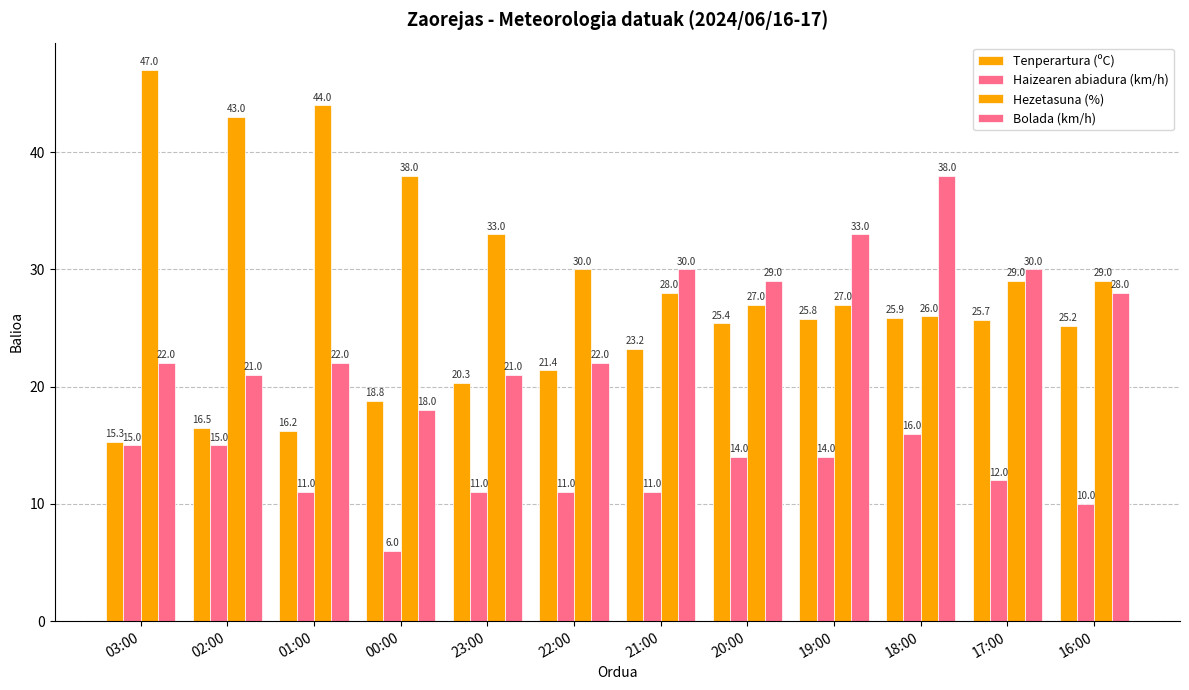

Reading left to right, transcribe all the data shown in this chart.

Tenperartura (ºC): 03:00=15.3	02:00=16.5	01:00=16.2	00:00=18.8	23:00=20.3	22:00=21.4	21:00=23.2	20:00=25.4	19:00=25.8	18:00=25.9	17:00=25.7	16:00=25.2
Haizearen abiadura (km/h): 03:00=15.0	02:00=15.0	01:00=11.0	00:00=6.0	23:00=11.0	22:00=11.0	21:00=11.0	20:00=14.0	19:00=14.0	18:00=16.0	17:00=12.0	16:00=10.0
Hezetasuna (%): 03:00=47.0	02:00=43.0	01:00=44.0	00:00=38.0	23:00=33.0	22:00=30.0	21:00=28.0	20:00=27.0	19:00=27.0	18:00=26.0	17:00=29.0	16:00=29.0
Bolada (km/h): 03:00=22.0	02:00=21.0	01:00=22.0	00:00=18.0	23:00=21.0	22:00=22.0	21:00=30.0	20:00=29.0	19:00=33.0	18:00=38.0	17:00=30.0	16:00=28.0